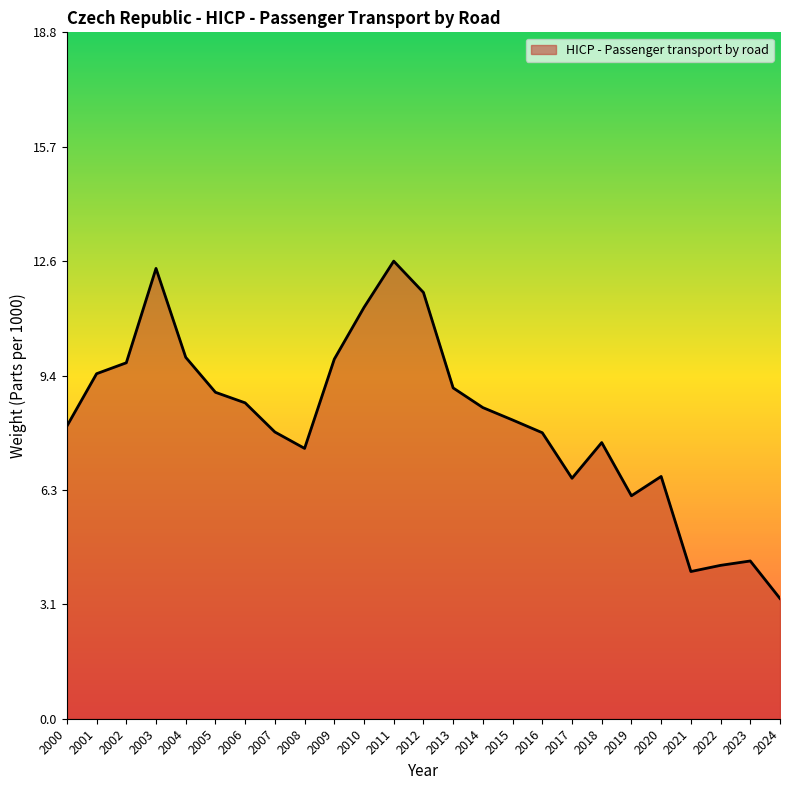

Which has a higher value, 2003 or 2005?

2003